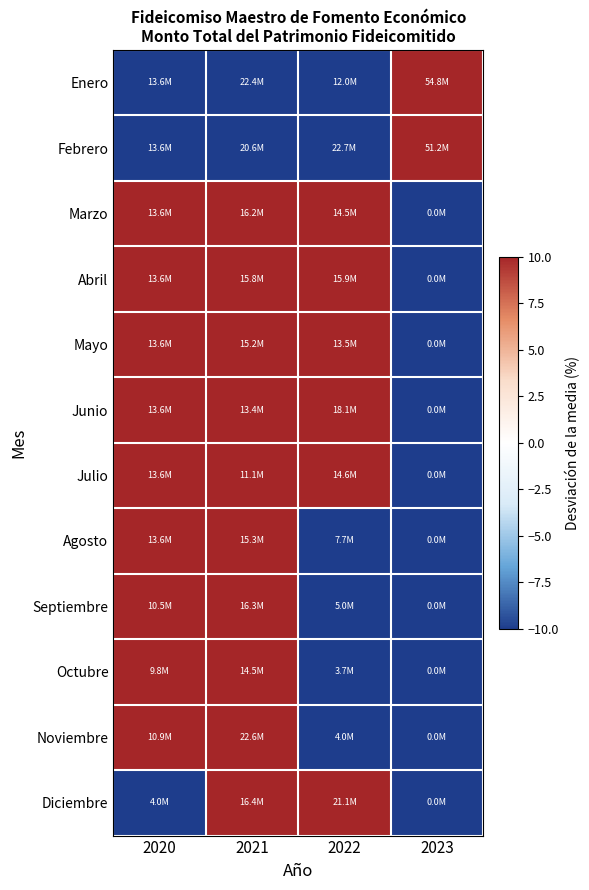

Reading left to right, transcribe all the data shown in this chart.

Enero: 2020=-47.0	2021=-13.0	2022=-53.4	2023=113.4
Febrero: 2020=-49.6	2021=-23.9	2022=-16.1	2023=89.6
Marzo: 2020=23.2	2021=46.0	2022=30.8	2023=-100.0
Abril: 2020=20.4	2021=39.2	2022=40.5	2023=-100.0
Mayo: 2020=28.8	2021=43.7	2022=27.5	2023=-100.0
Junio: 2020=21.0	2021=18.6	2022=60.4	2023=-100.0
Julio: 2020=38.3	2021=13.1	2022=48.6	2023=-100.0
Agosto: 2020=48.9	2021=67.1	2022=-16.0	2023=-100.0
Septiembre: 2020=31.8	2021=104.9	2022=-36.7	2023=-100.0
Octubre: 2020=40.3	2021=106.6	2022=-46.9	2023=-100.0
Noviembre: 2020=16.6	2021=140.9	2022=-57.5	2023=-100.0
Diciembre: 2020=-61.1	2021=58.2	2022=102.9	2023=-100.0